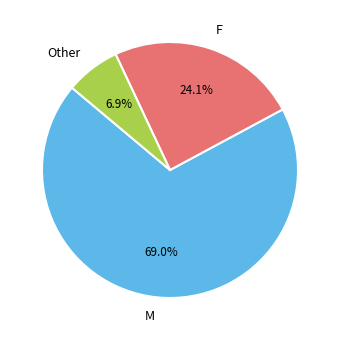

True or false: Other accounts for 7% of the total.

True